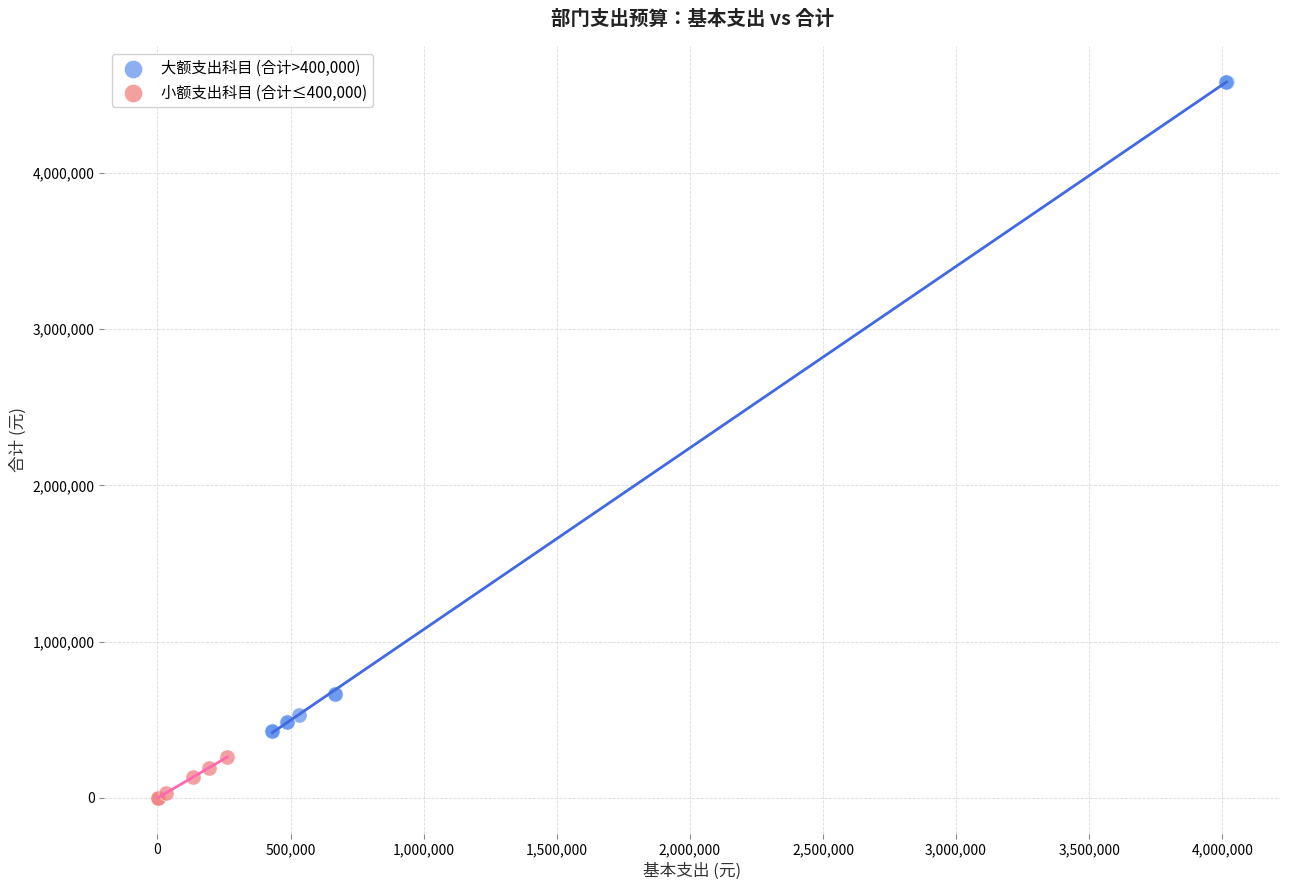

Which series has the largest Y range (max minus min)?

大额支出科目 (合计>400,000)